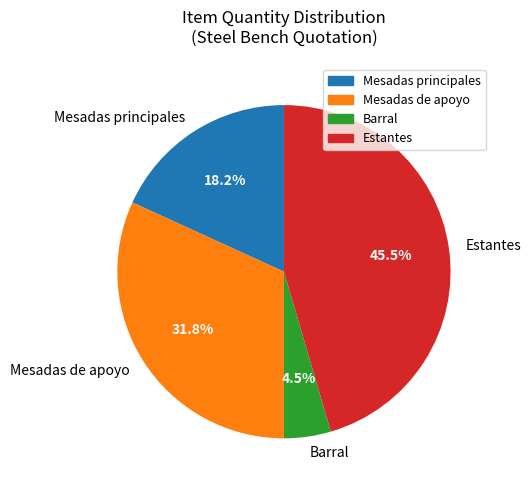

What is the ratio of the value at Mesadas principales to the value at Mesadas de apoyo?

0.6